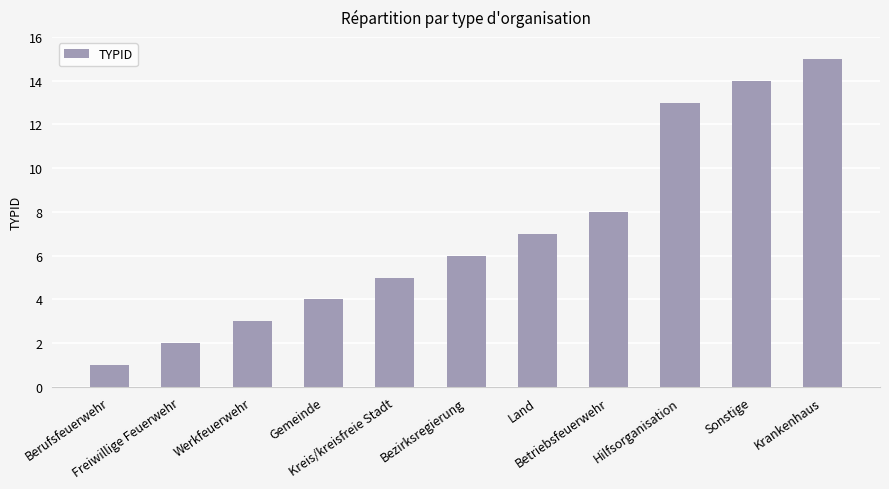

What is the label of the 9th bar from the right?

Werkfeuerwehr